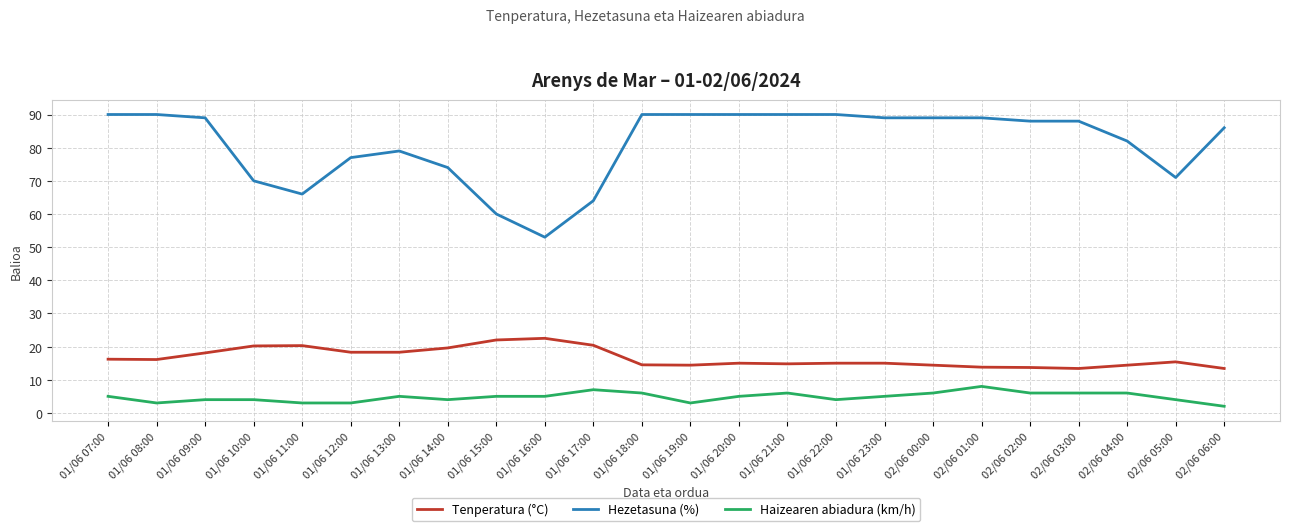

What is the smallest value displayed?

2.0